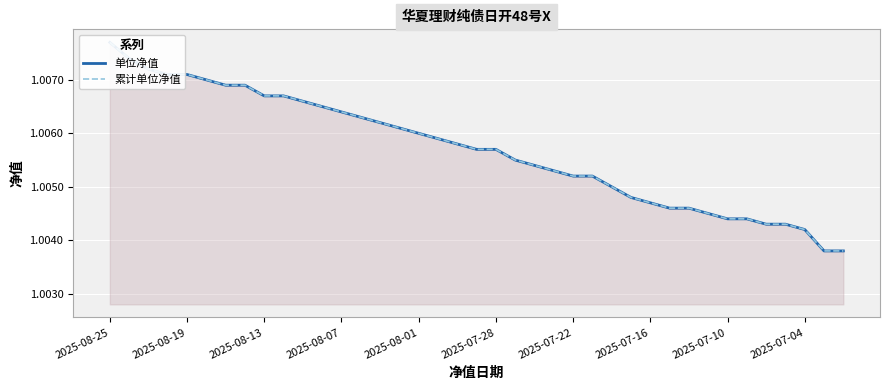

Which category has the highest value in the 单位净值 series?

2025-08-25